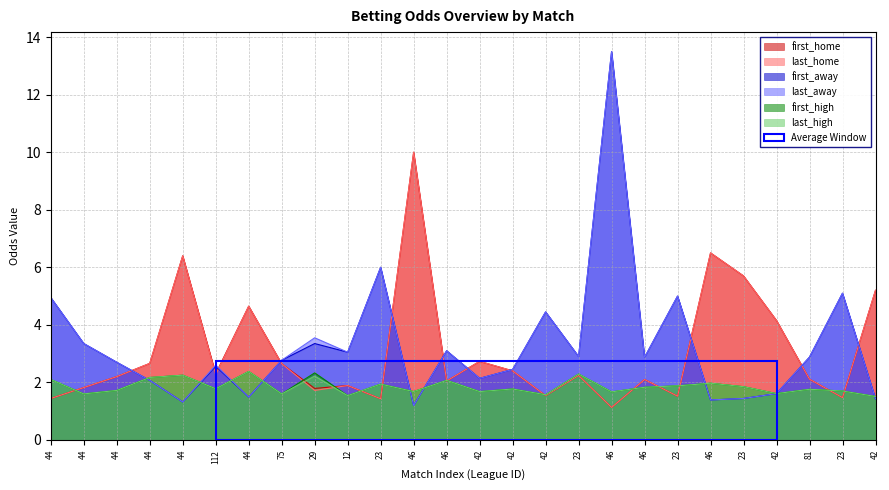

True or false: first_away and last_high cross at least once.

True